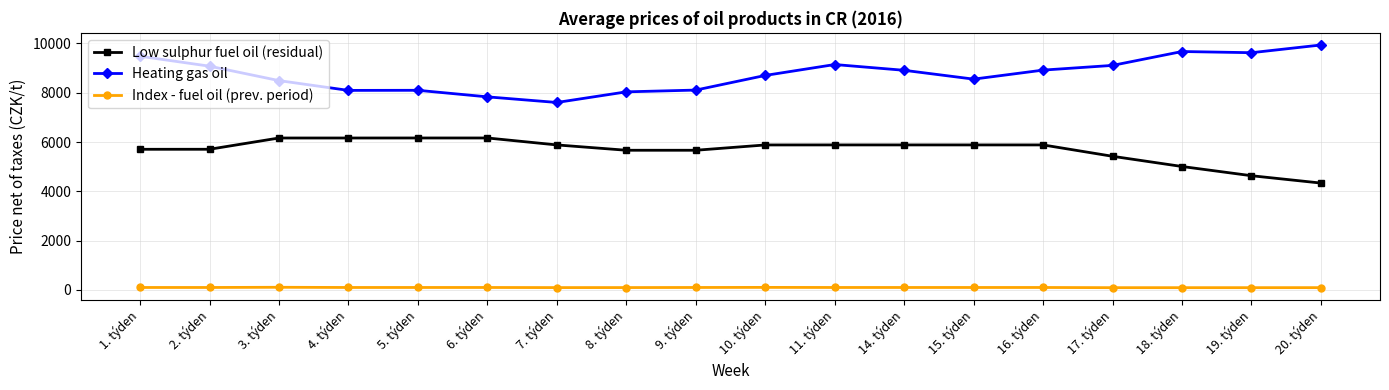

True or false: Heating gas oil and Low sulphur fuel oil (residual) cross at least once.

False